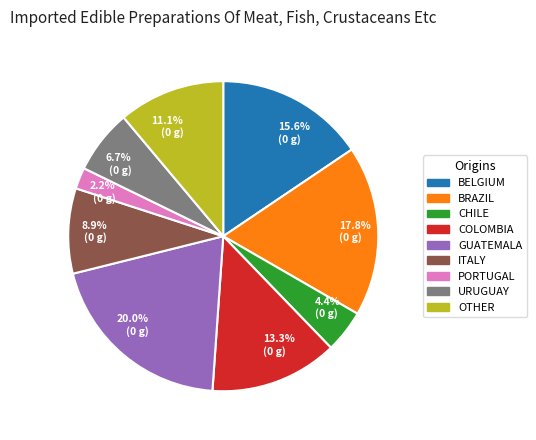

Is there any slice that represents more than half of the pie?

No